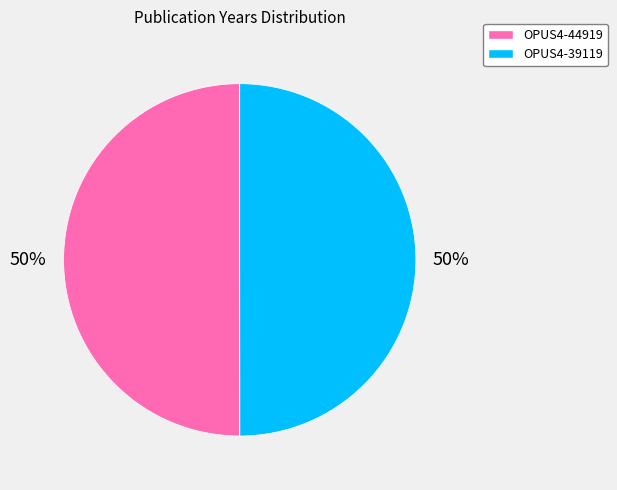

To the nearest percent, what is the combined percentage of OPUS4-39119 and OPUS4-44919?

100%